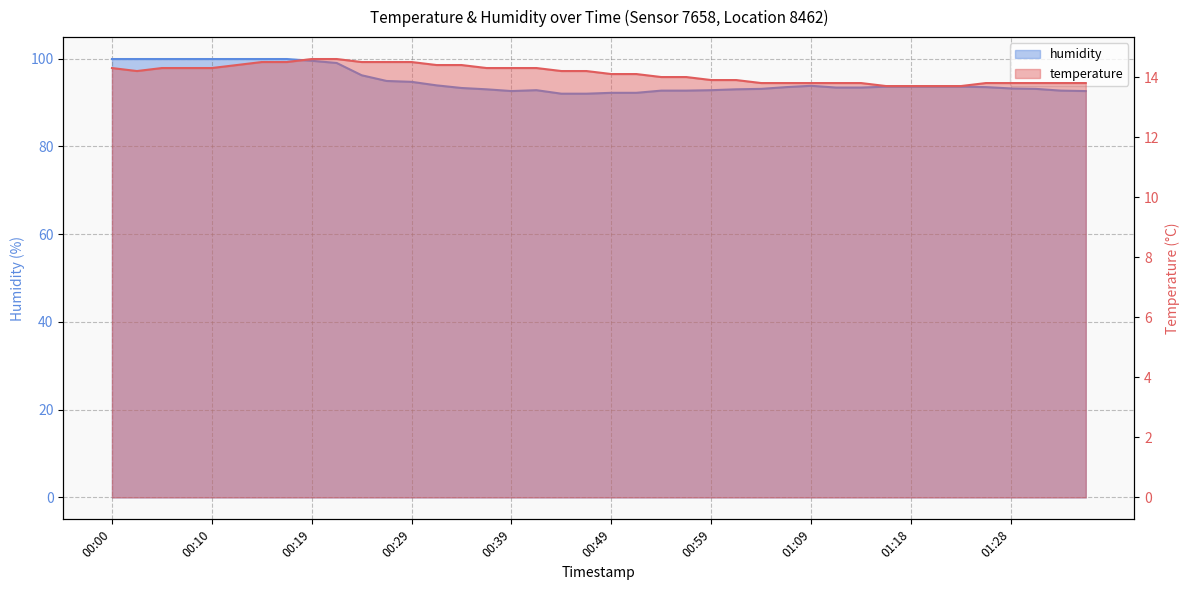

How many data points in humidity are less than 93?

11